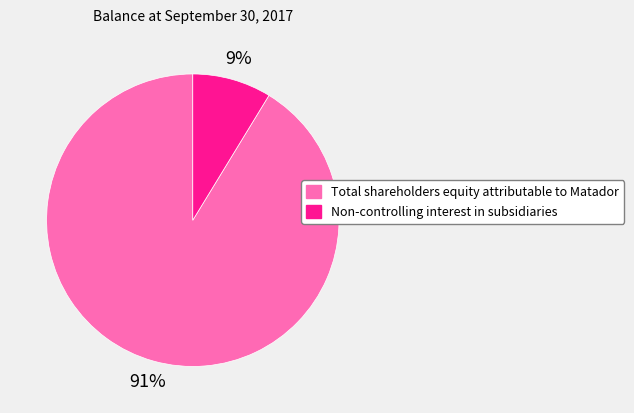

To the nearest percent, what is the combined percentage of Total shareholders equity attributable to Matador and Non-controlling interest in subsidiaries?

100%